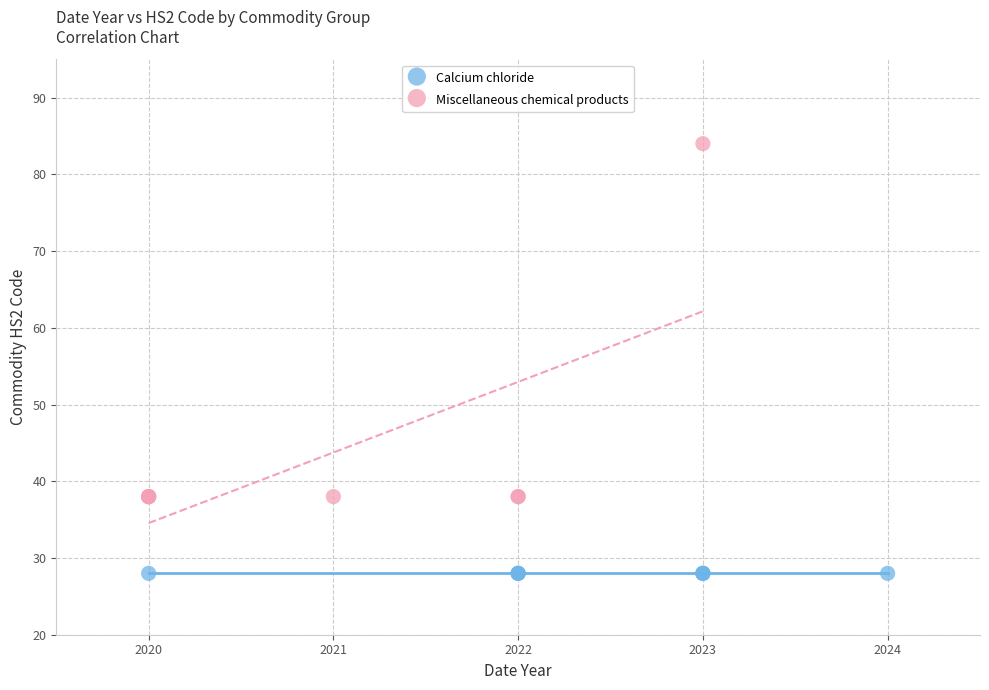

Which series reaches the minimum Y coordinate?

Calcium chloride